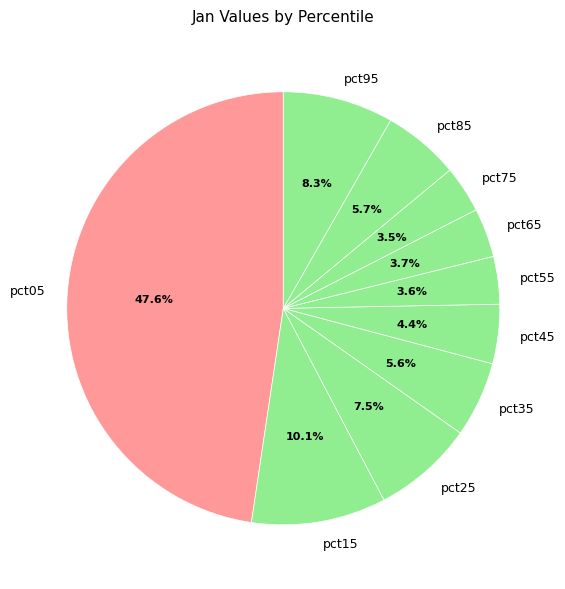

Does any single category account for the majority?

No